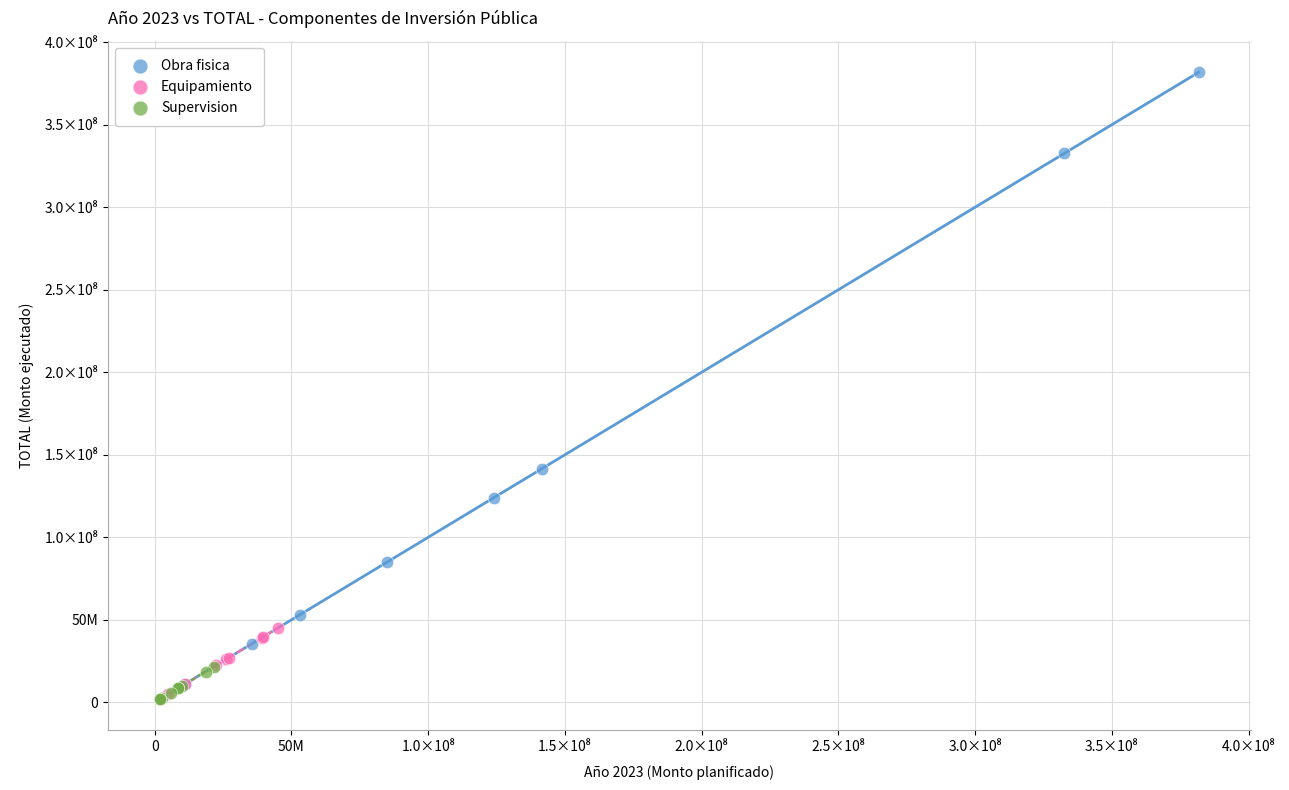

What are all the series names shown in the legend?

Obra fisica, Equipamiento, Supervision